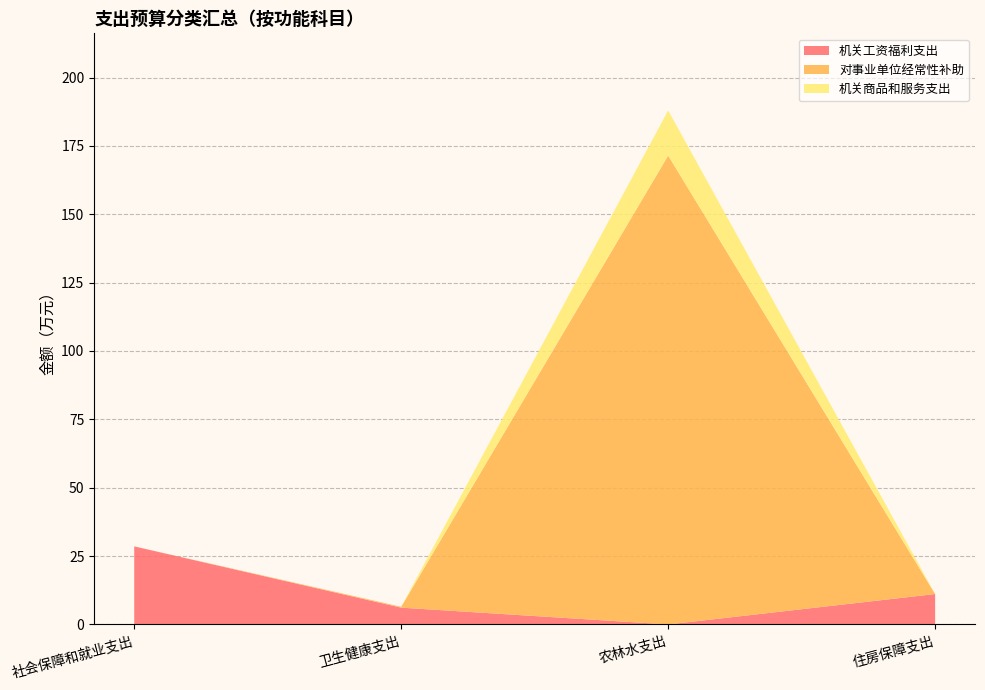

Reading right to left, what are all the values shown in this chart?

总计: 11.1	188.0	6.5	28.5
机关工资福利支出: 11.1	0.0	6.1	28.5
对事业单位经常性补助: 0.0	171.5	0.3	0.0
机关商品和服务支出: 0.0	16.5	0.0	0.0